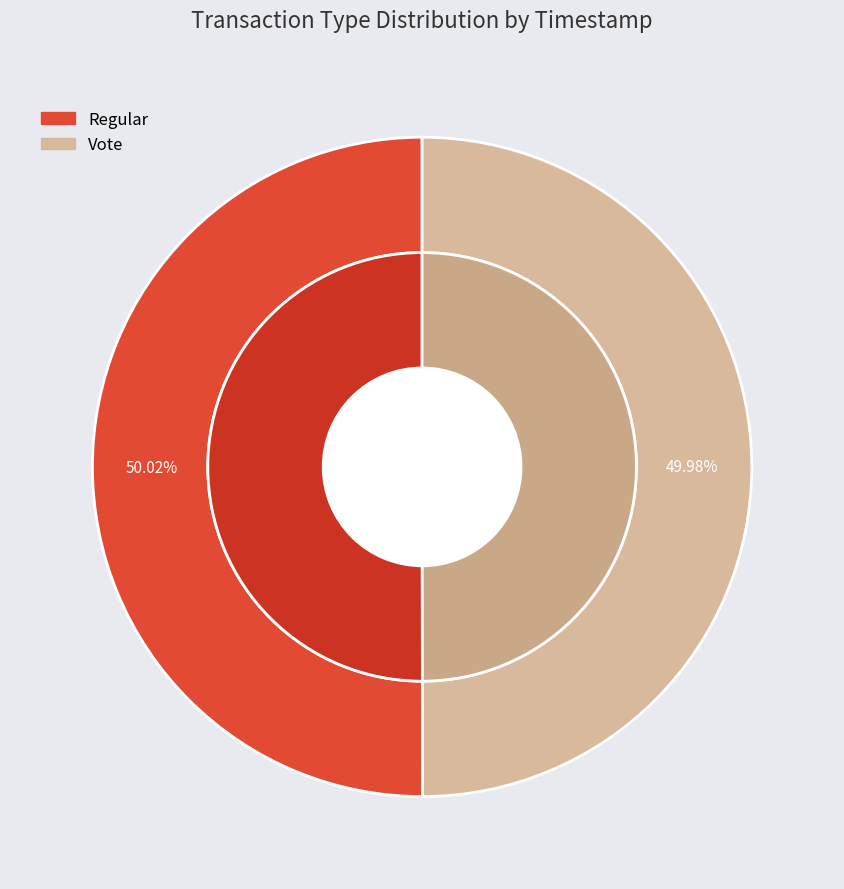

What is the change in value from Regular to Vote?

-1413063